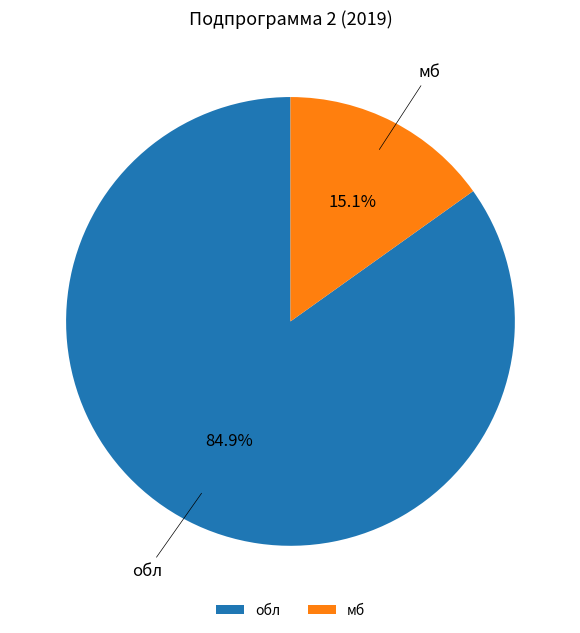

Rank the categories by value from highest to lowest.

обл, мб